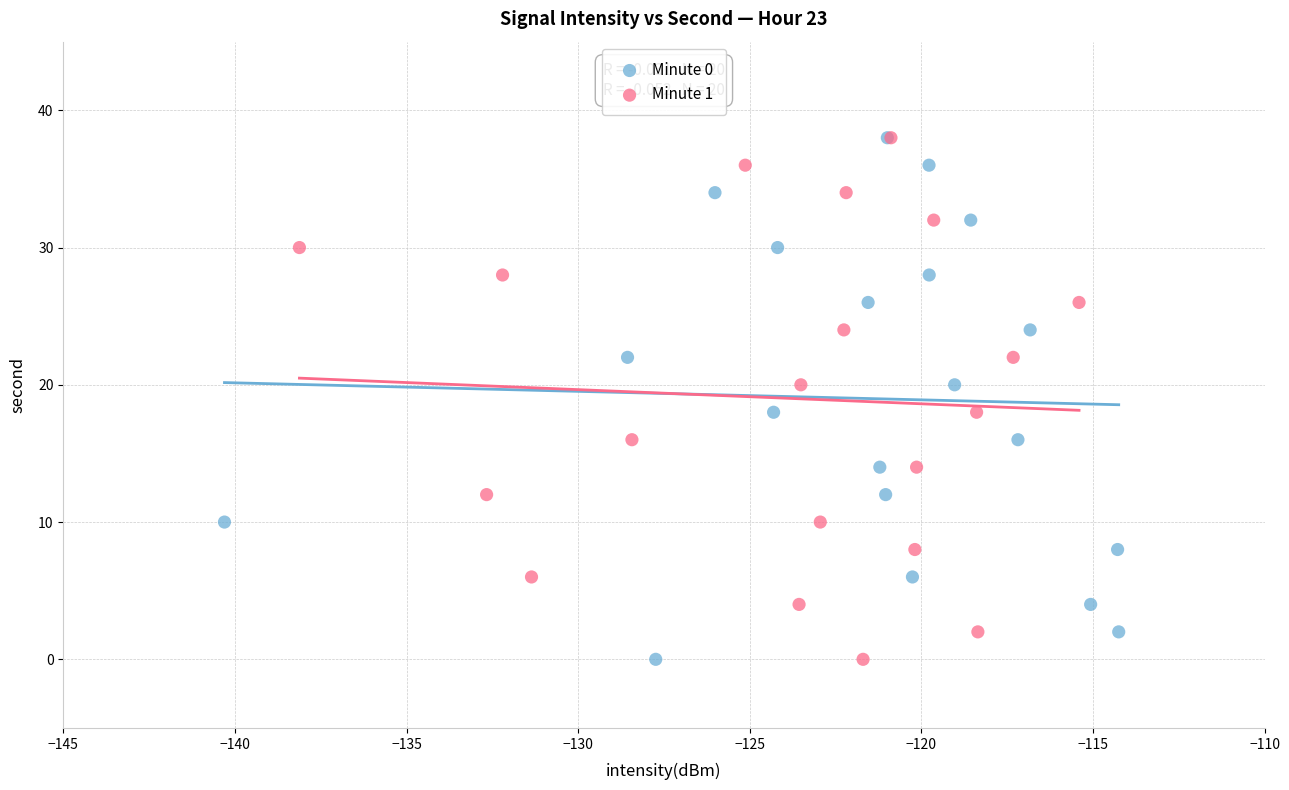

What are all the series names shown in the legend?

Minute 0, Minute 1